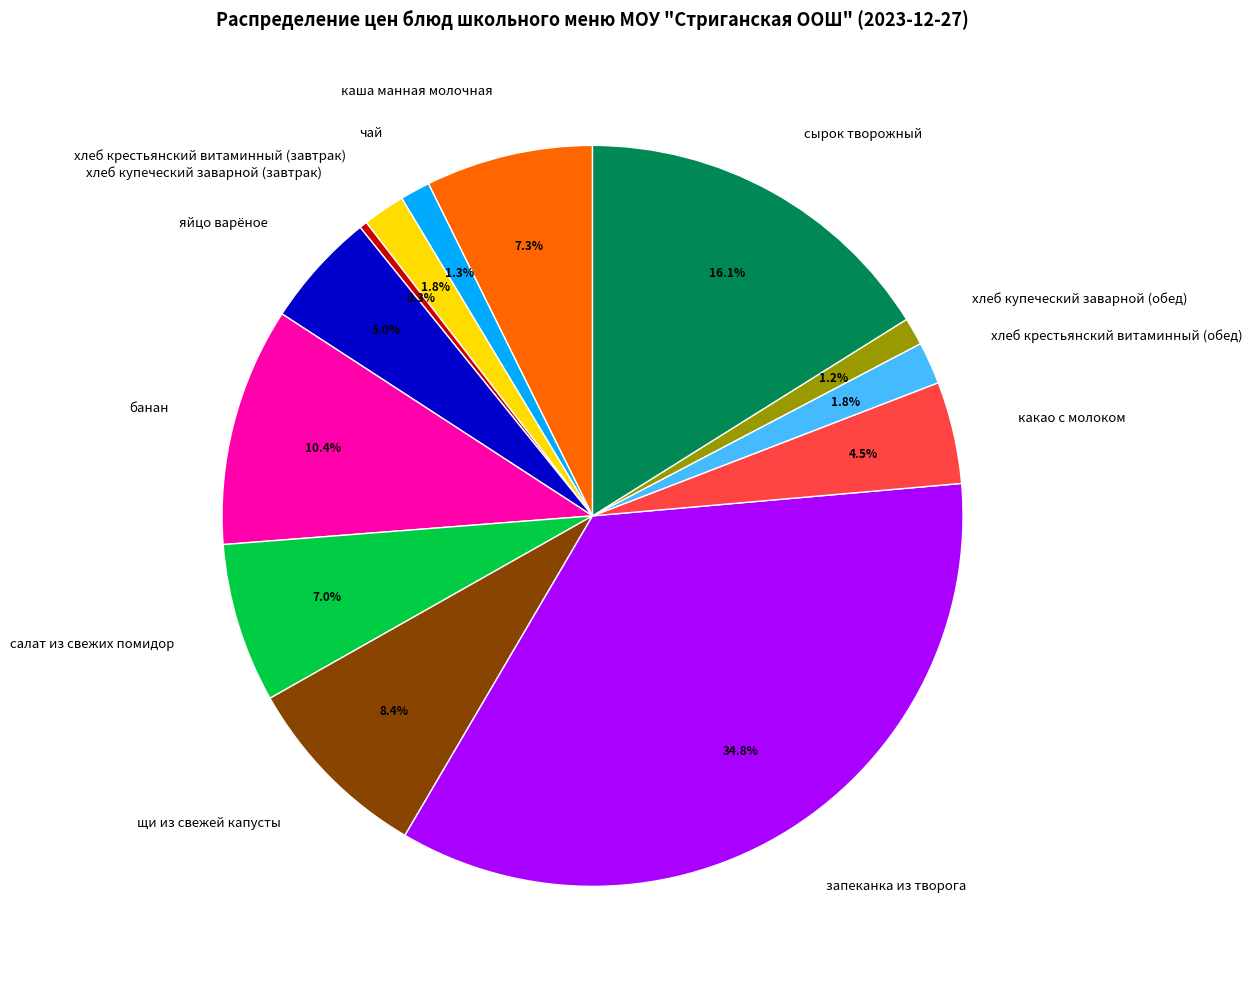

What portion of the pie excludes хлеб купеческий заварной (завтрак)?

99.7%